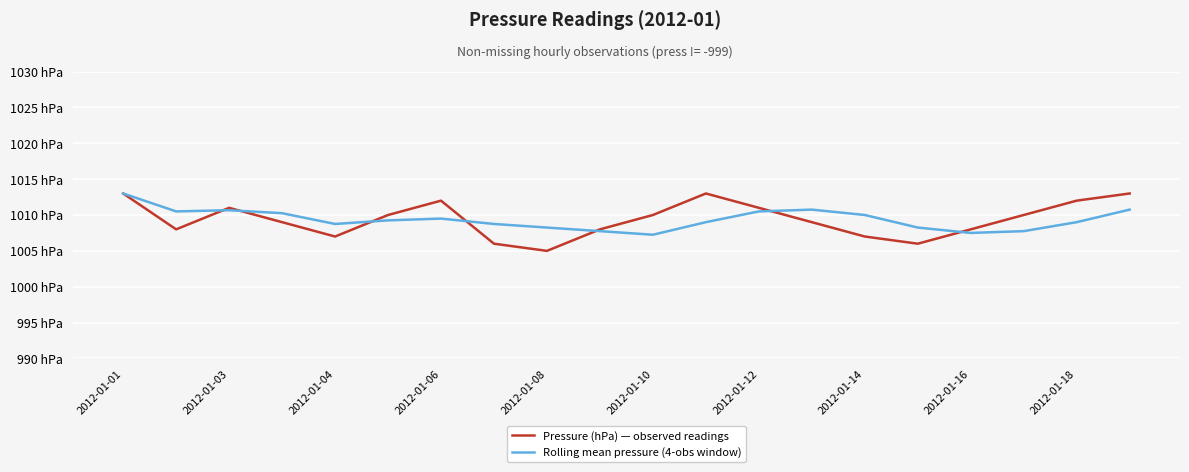

Is this an area chart (filled region under the line)?

No